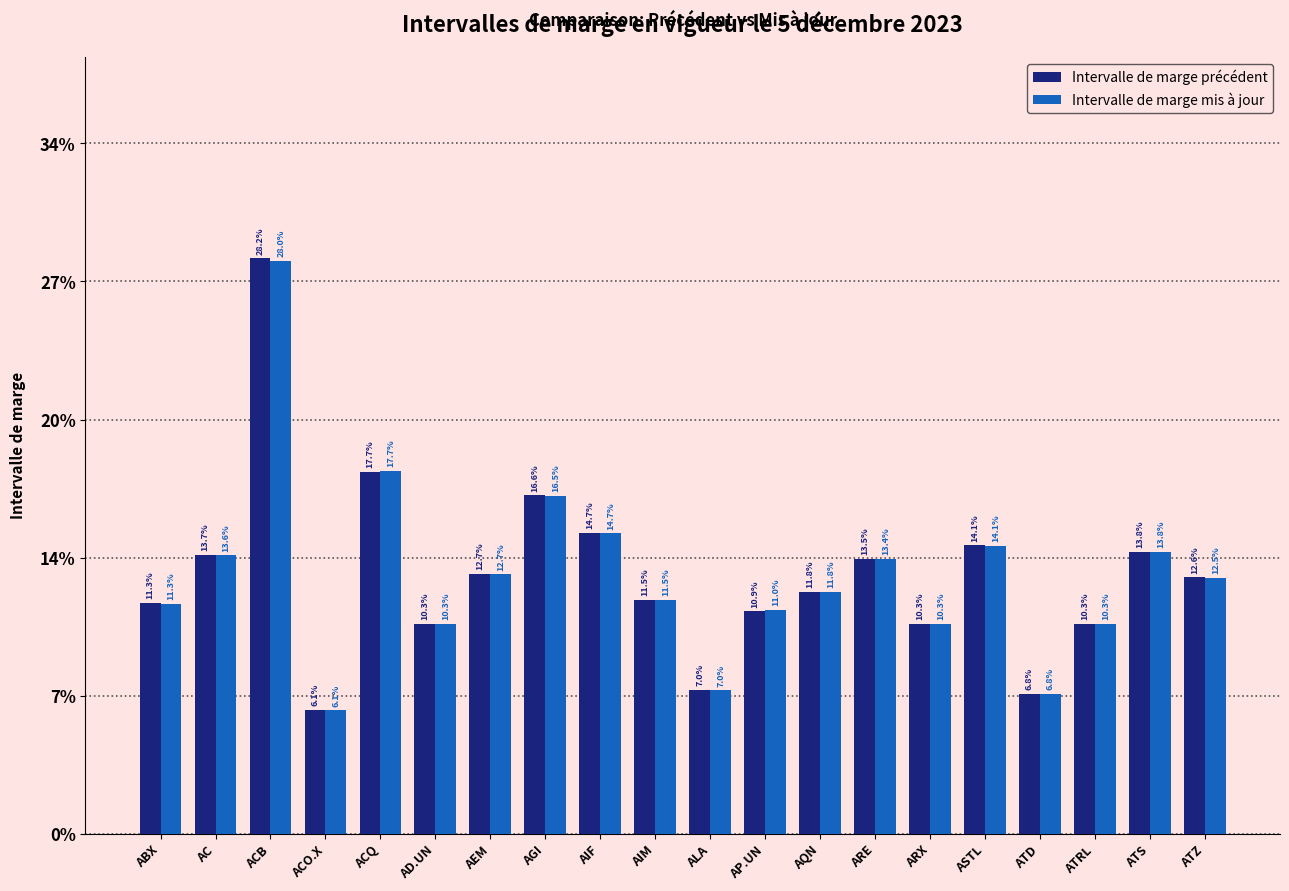

How many Intervalle de marge précédent values are between 0 and 1?

20